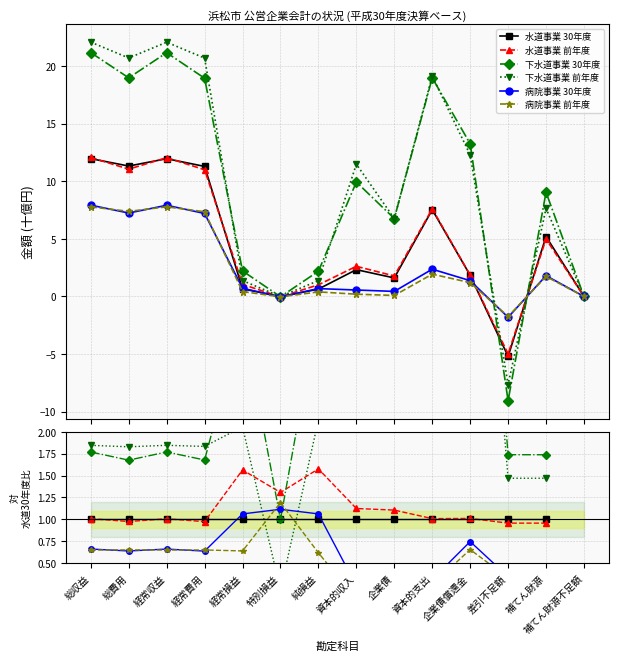

What is the label of the 12th point from the right?

経常収益